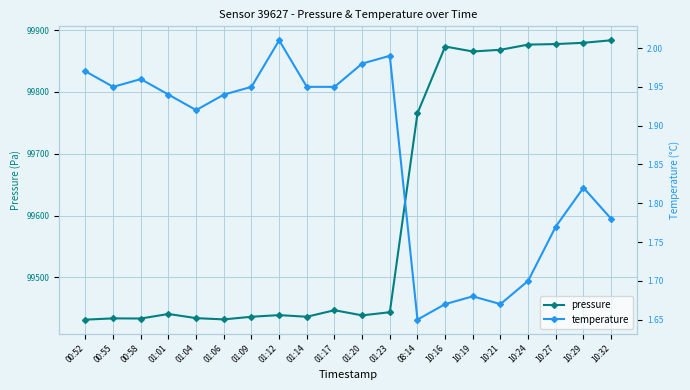

Reading right to left, what are all the values shown in this chart?

pressure: 10:32=99883.5	10:29=99879.5	10:27=99877.4	10:24=99876.6	10:21=99868.2	10:19=99865.4	10:16=99873.5	08:14=99765.5	01:23=99443.5	01:20=99438.4	01:17=99446.7	01:14=99436.2	01:12=99438.8	01:09=99436.2	01:06=99431.9	01:04=99433.9	01:01=99440.6	00:58=99433.3	00:55=99433.5	00:52=99431.5
temperature: 10:32=1.8	10:29=1.8	10:27=1.8	10:24=1.7	10:21=1.7	10:19=1.7	10:16=1.7	08:14=1.6	01:23=2.0	01:20=2.0	01:17=1.9	01:14=1.9	01:12=2.0	01:09=1.9	01:06=1.9	01:04=1.9	01:01=1.9	00:58=2.0	00:55=1.9	00:52=2.0